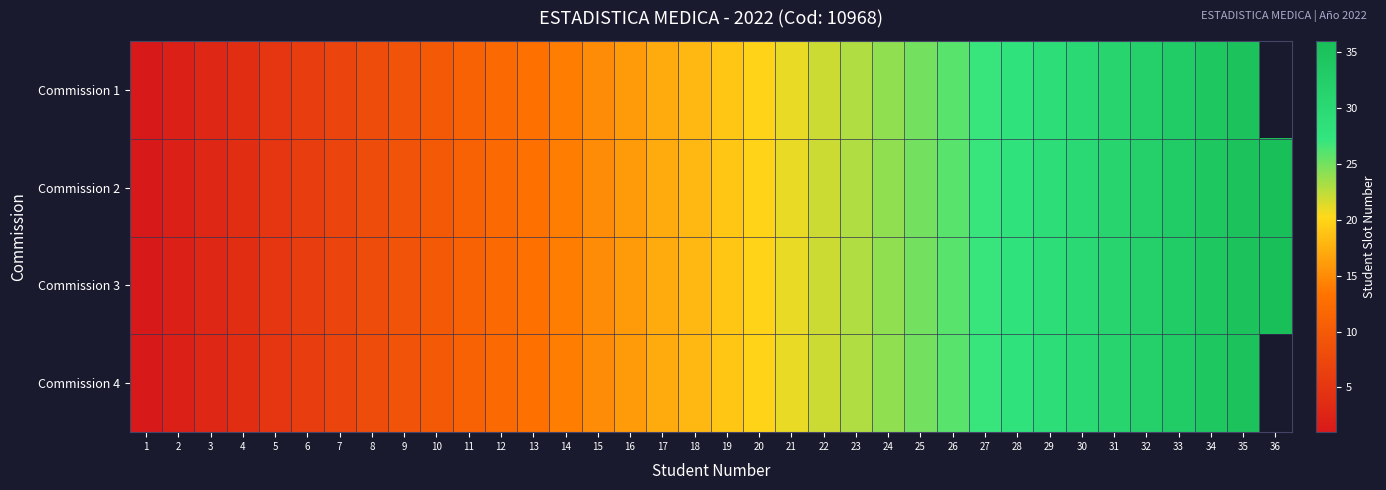

What is the difference between the maximum and minimum values in the Commission 1 series?

34.0